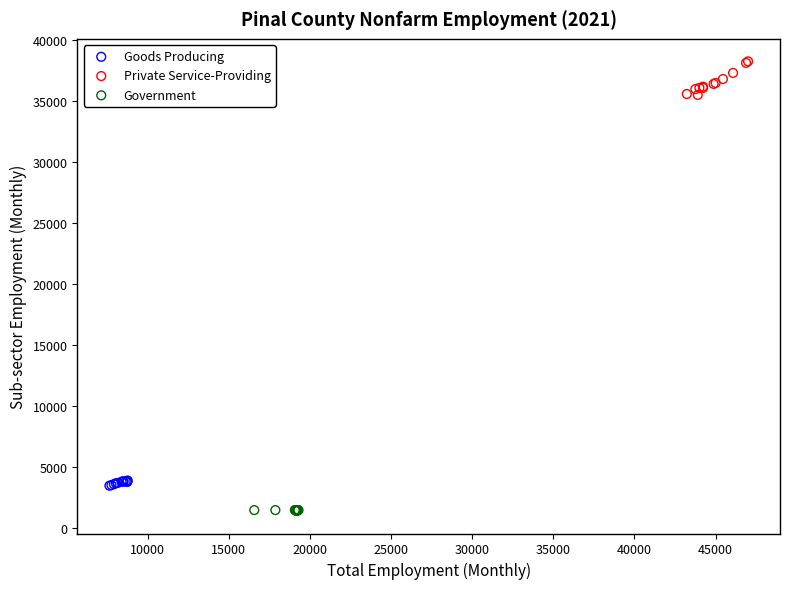

Which series contains the lowest Y value?

Government